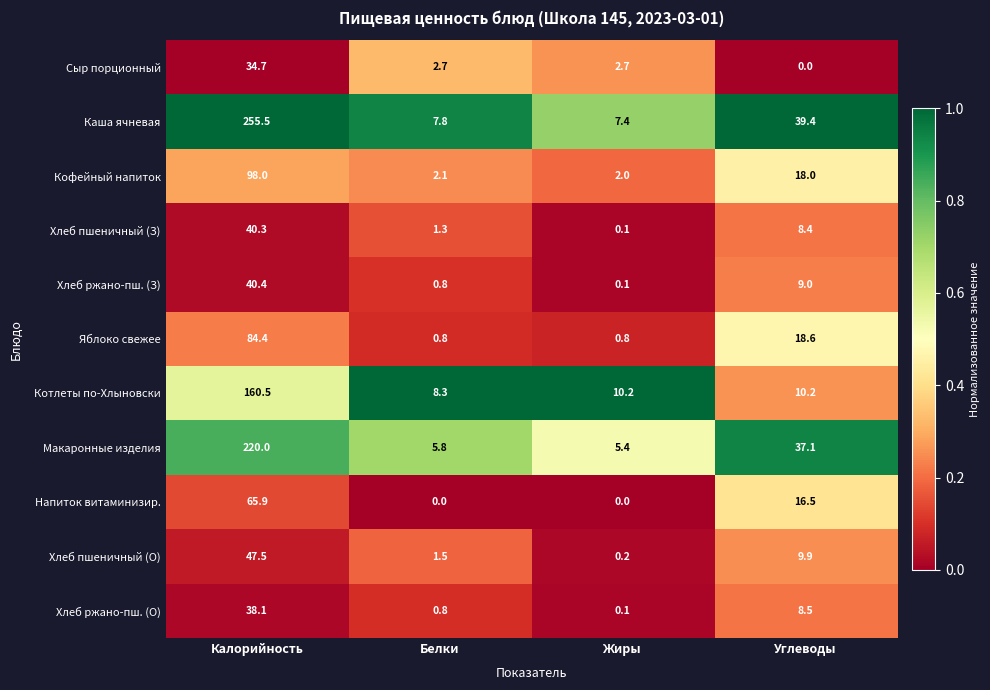

What is the difference between the Сыр порционный values at Белки and Калорийность?

32.0